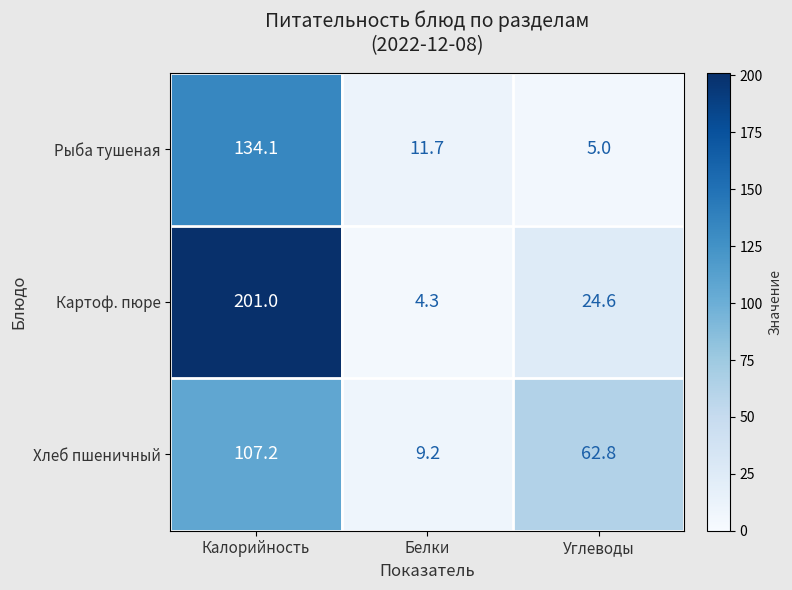

List the series in order of their peak value, lowest first.

Хлеб пшеничный, Рыба тушеная, Картоф. пюре